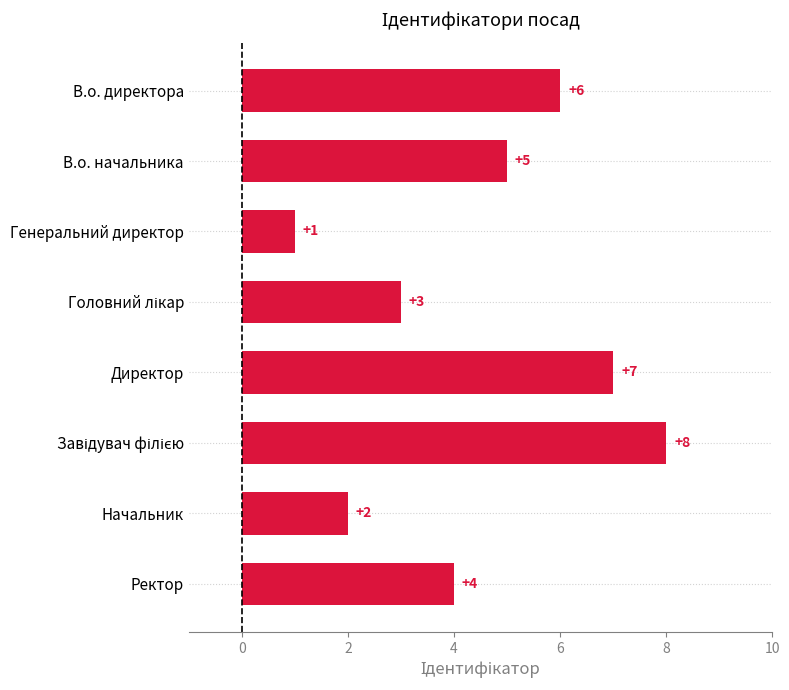

Which category has the lowest value across all series?

Генеральний директор